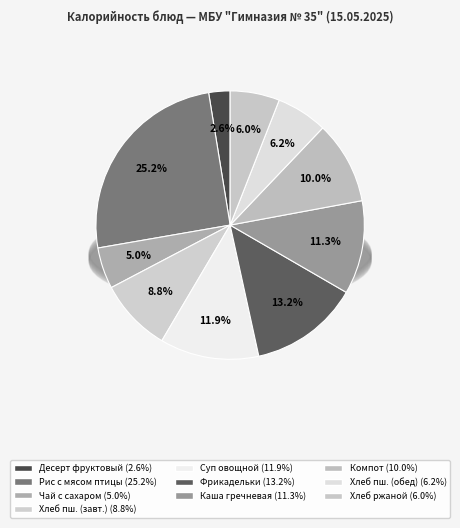

To the nearest percent, what is the difference between the largest and smallest slice percentages?

23%